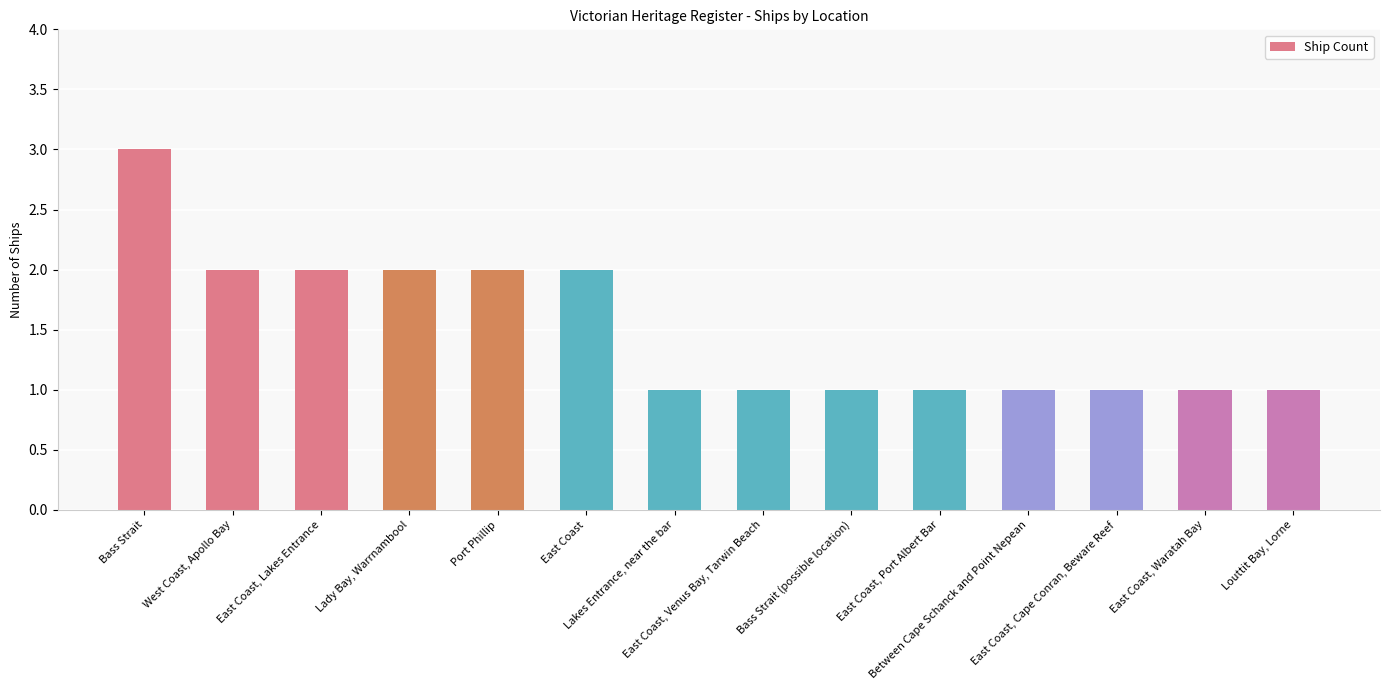

Reading left to right, what are all the values shown in this chart?

Bass Strait=3	West Coast, Apollo Bay=2	East Coast, Lakes Entrance=2	Lady Bay, Warrnambool=2	Port Phillip=2	East Coast=2	Lakes Entrance, near the bar=1	East Coast, Venus Bay, Tarwin Beach=1	Bass Strait (possible location)=1	East Coast, Port Albert Bar=1	Between Cape Schanck and Point Nepean=1	East Coast, Cape Conran, Beware Reef=1	East Coast, Waratah Bay=1	Louttit Bay, Lorne=1